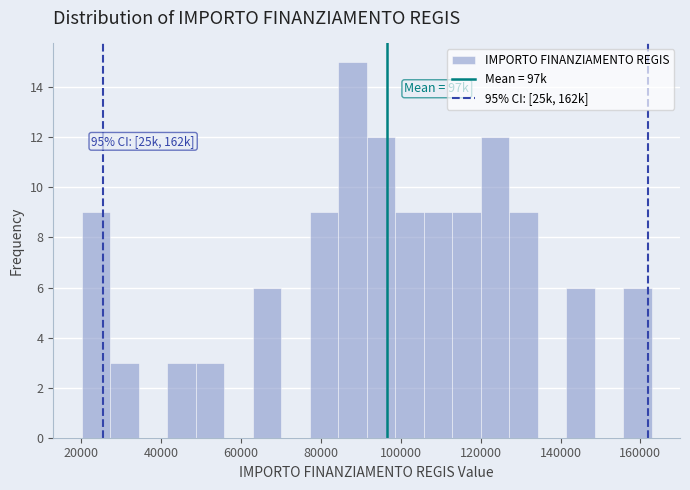

Around what value on the x-axis is the tallest bar? Give the approximate position of its centre, as read against the axis.

88000